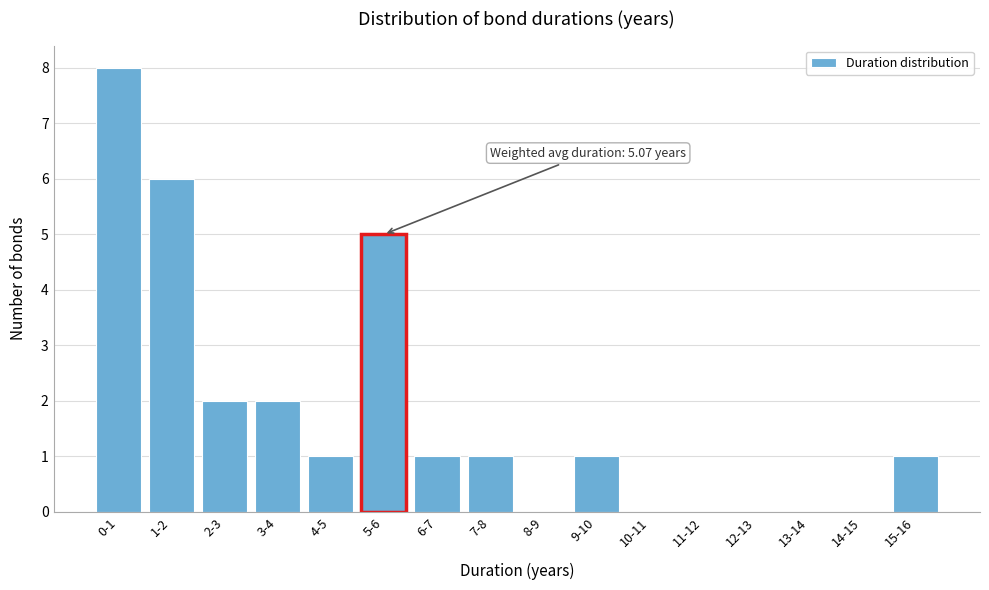

Reading left to right, list all the values displayed in this chart.

0-1=8	1-2=6	2-3=2	3-4=2	4-5=1	5-6=5	6-7=1	7-8=1	8-9=0	9-10=1	10-11=0	11-12=0	12-13=0	13-14=0	14-15=0	15-16=1